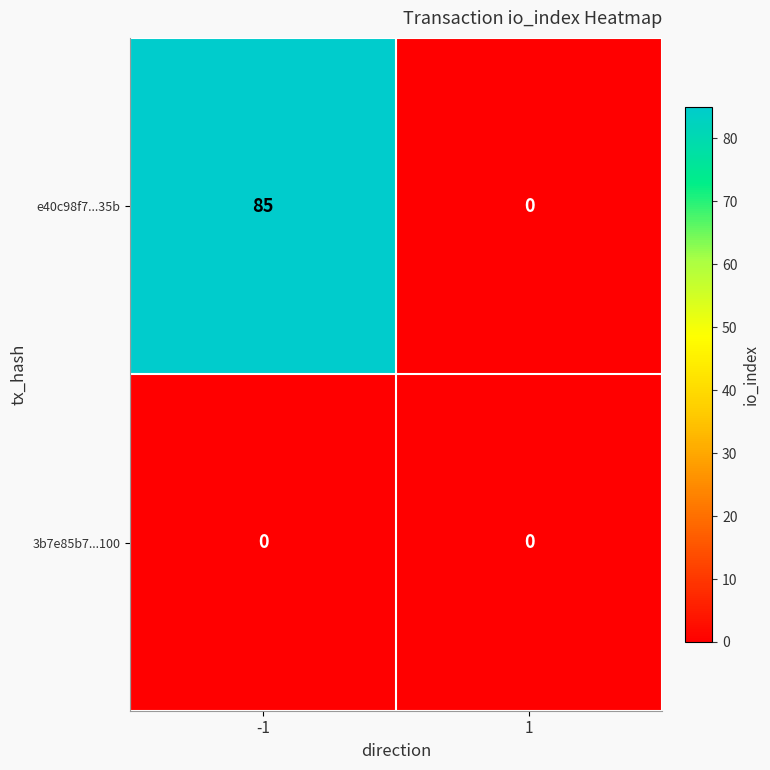

True or false: 3b7e85b7...100 has a value of 0 at 1.

True